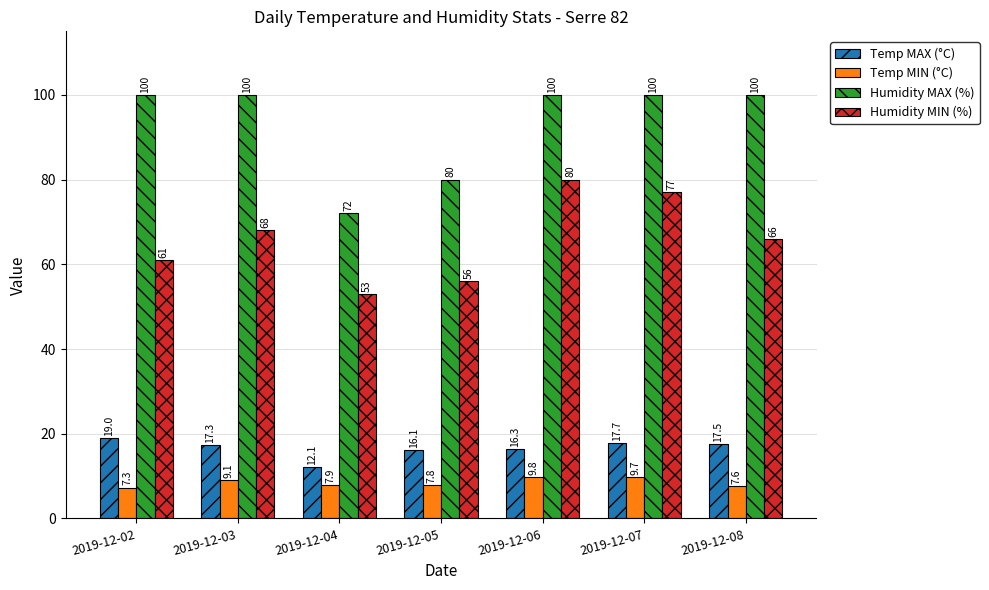

How many distinct data groups are displayed?

4